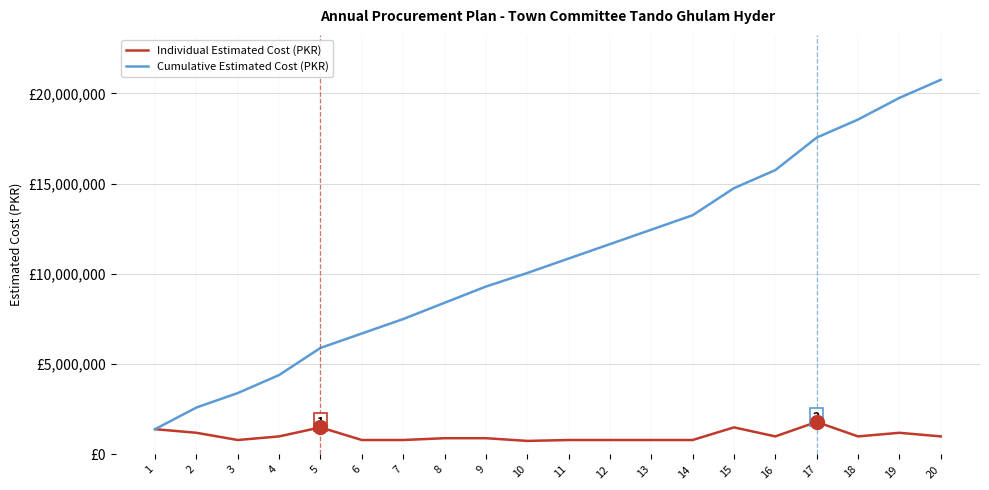

The value of Individual Estimated Cost (PKR) at 16 is 1000000. True or false?

True